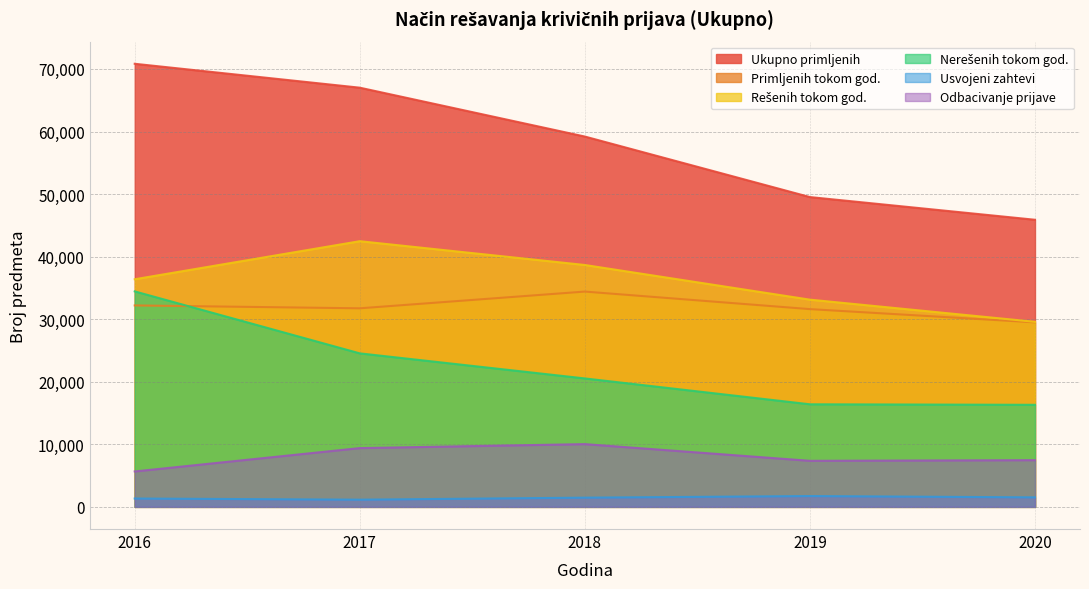

What are all the series names shown in the legend?

Ukupno primljenih, Primljenih tokom god., Rešenih tokom god., Nerešenih tokom god., Usvojeni zahtevi, Odbacivanje prijave